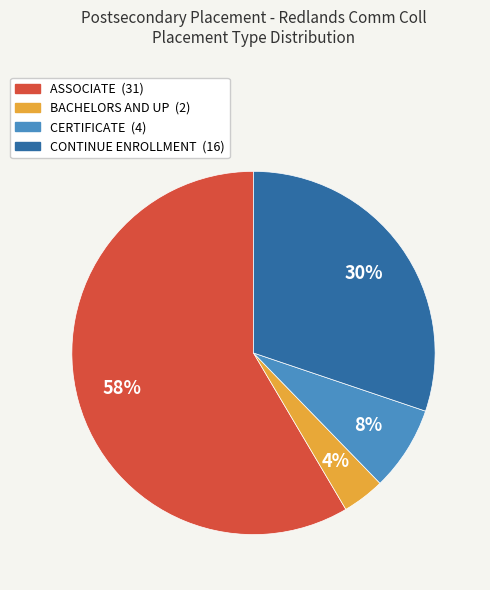

True or false: CONTINUE ENROLLMENT accounts for 30% of the total.

True